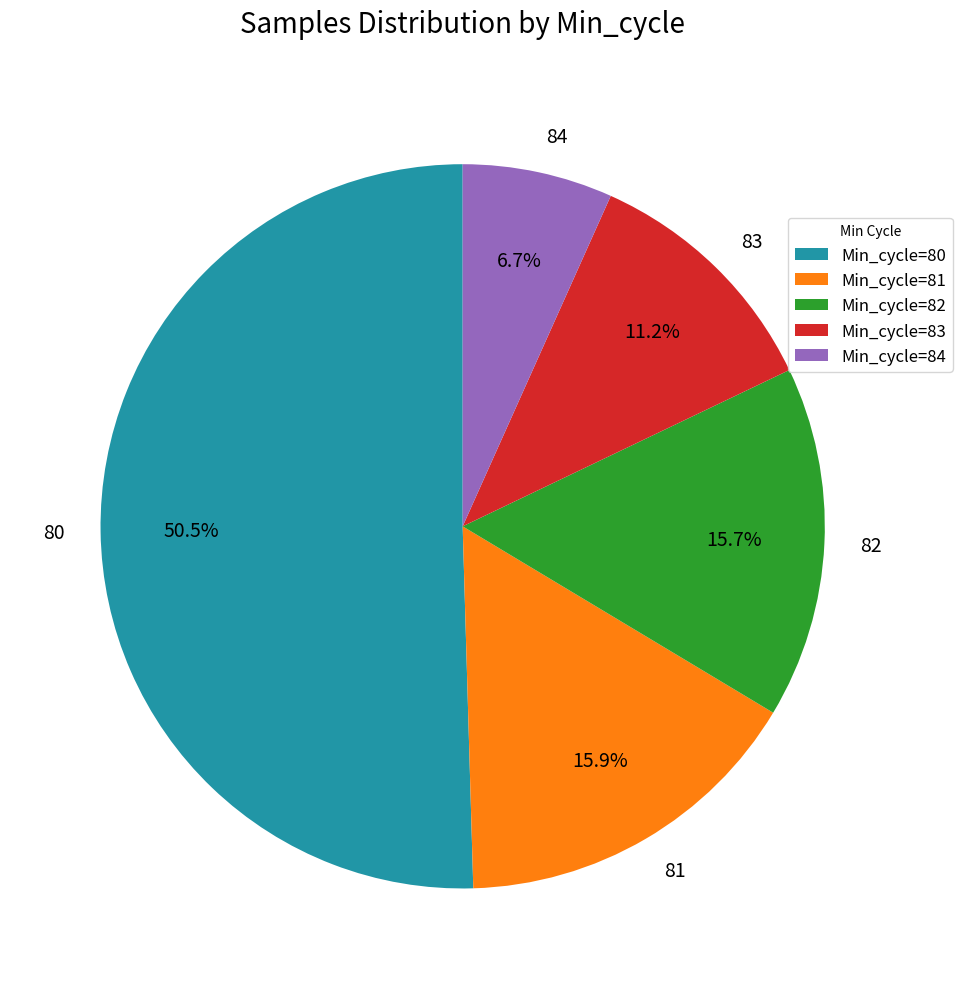

What is the total percentage of 80 and 82?

66.2%